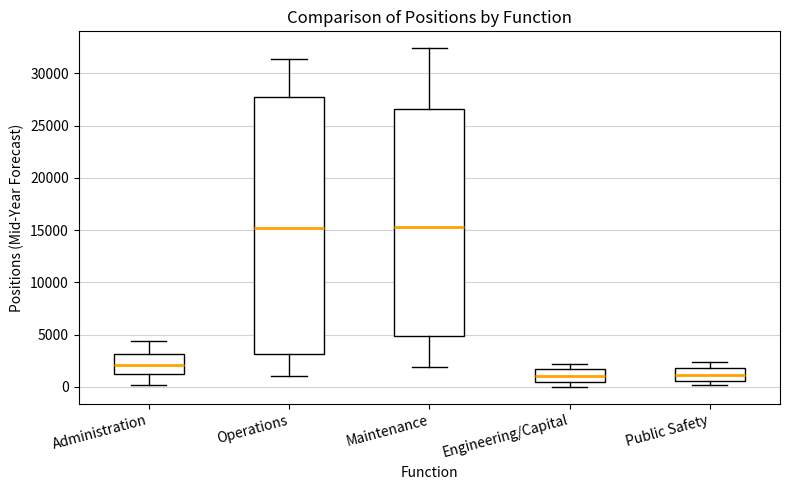

Reading left to right, read every box against the y-axis: the position of its median line, the range the box covers, and the ends of its whiskers. The values are not printed on the chart, so give them approximately, as read against the axis.

Administration: median 2000, box 1000 to 3000, whiskers 0 to 4500
Operations: median 15000, box 3000 to 27500, whiskers 1000 to 31500
Maintenance: median 15000, box 5000 to 26500, whiskers 2000 to 32500
Engineering/Capital: median 1000, box 500 to 1500, whiskers 0 to 2000
Public Safety: median 1000, box 500 to 2000, whiskers 0 to 2500